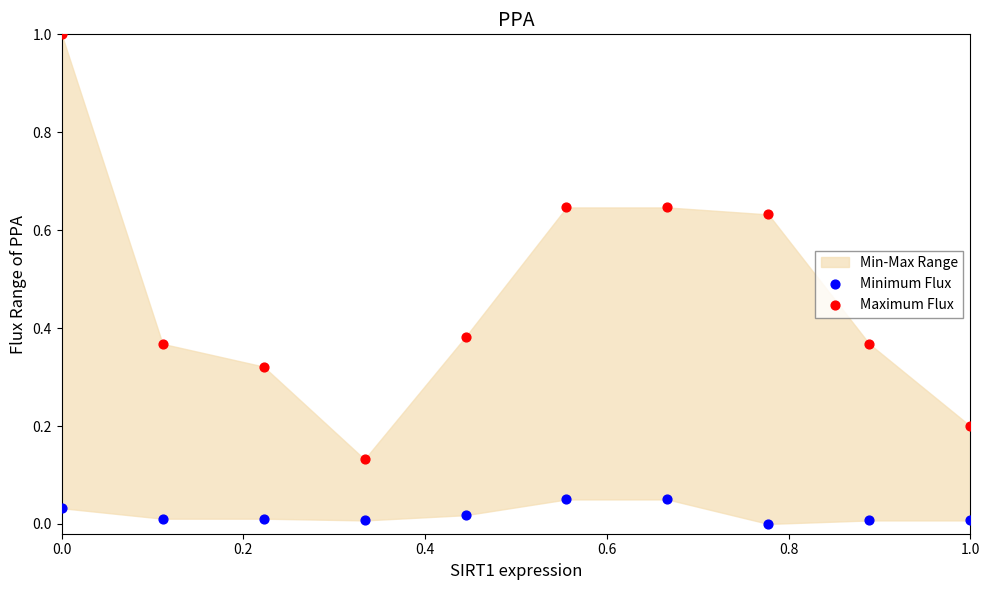

Which series has the widest spread of Y values?

Maximum Flux